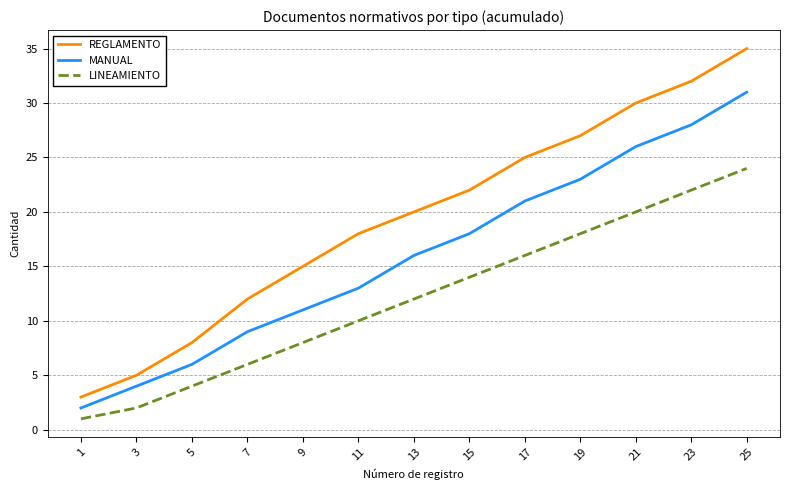

At which category is the sum across all series the highest?

25